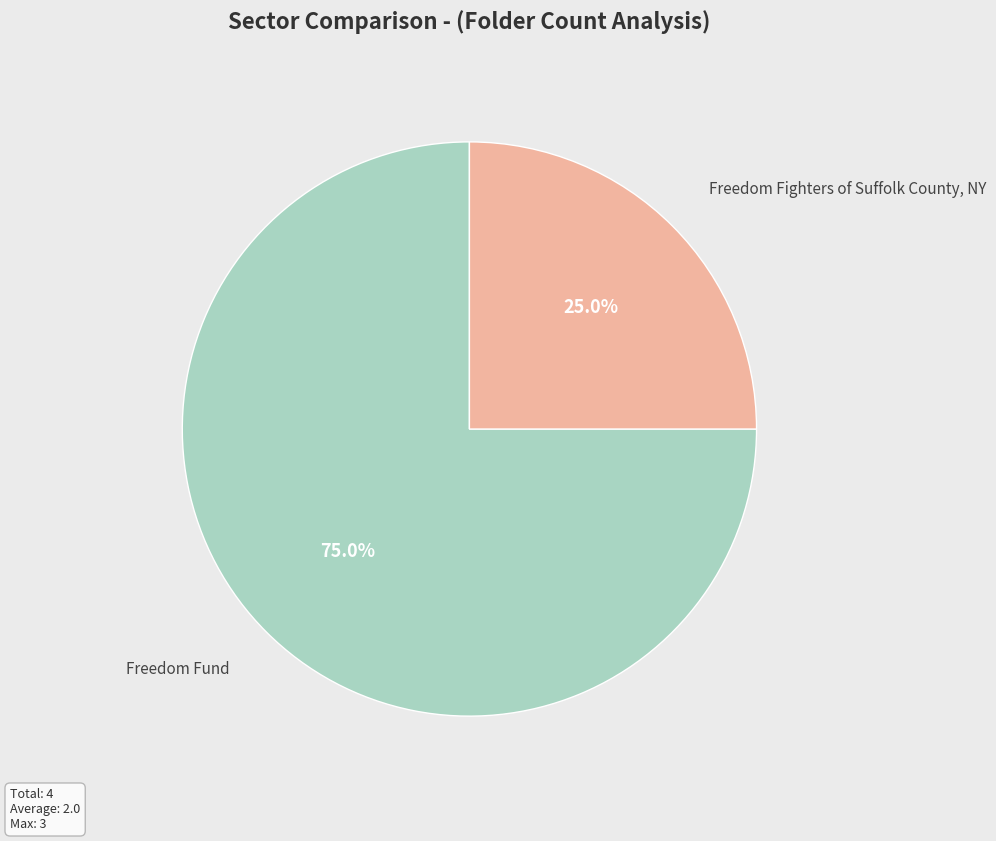

To the nearest percent, what is the average slice percentage?

50%